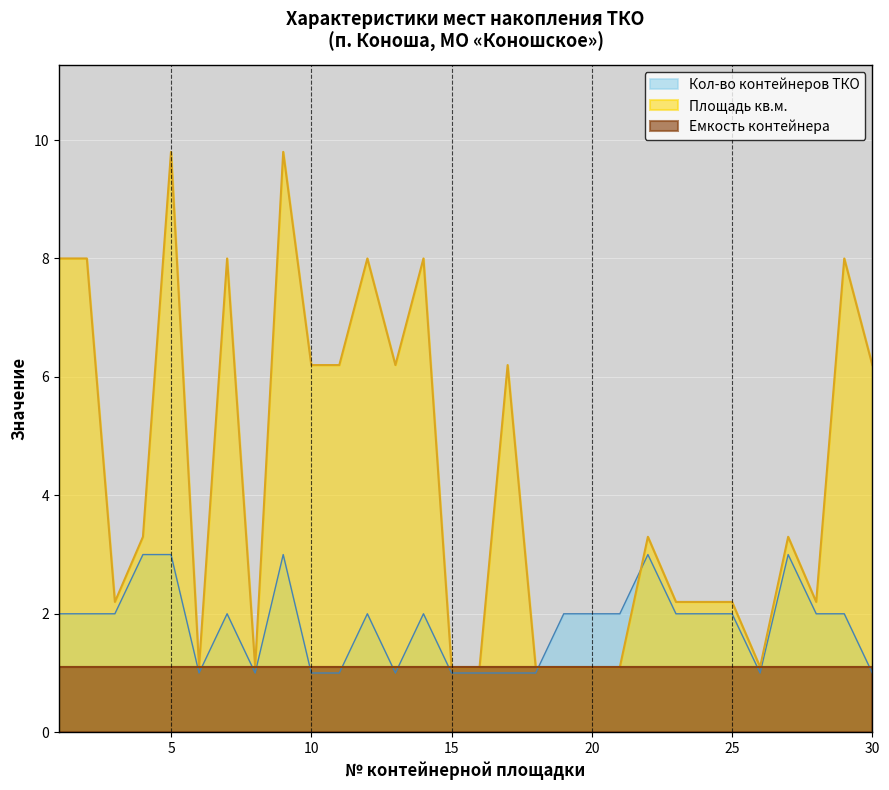

At which category is the sum across all series the highest?

5